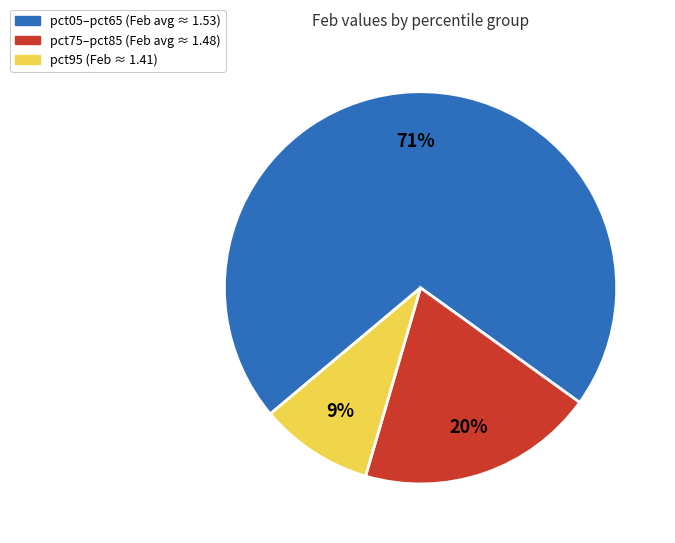

To the nearest percent, what is the difference between the largest and smallest slice percentages?

62%